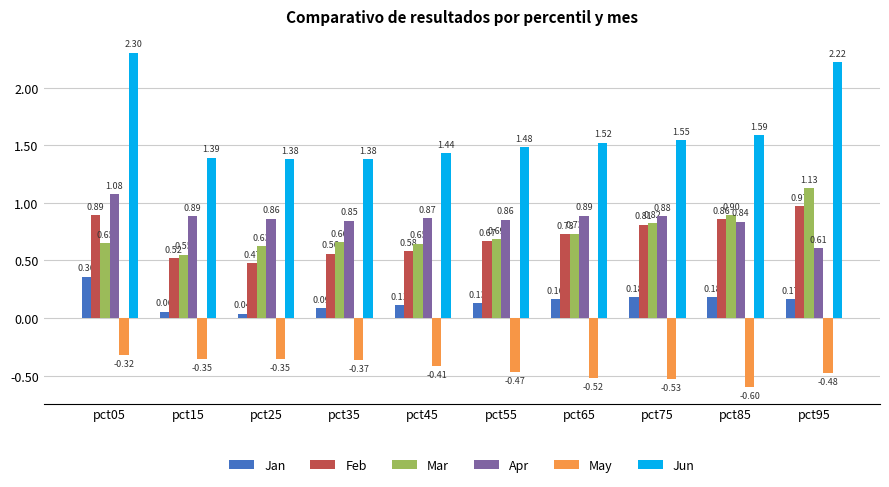

What is the difference between the second highest and minimum values in the Apr series?

0.3